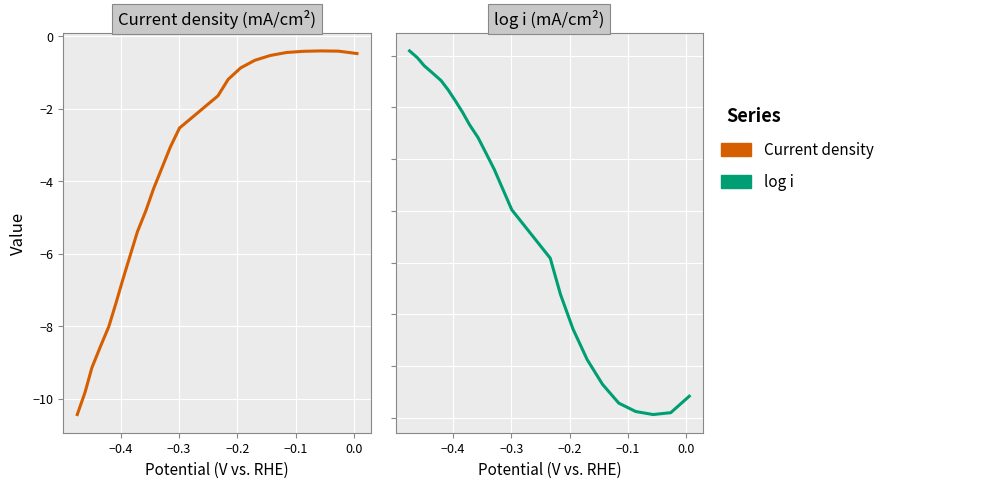

Rank the series by their maximum value, from highest to lowest.

log i, Current density